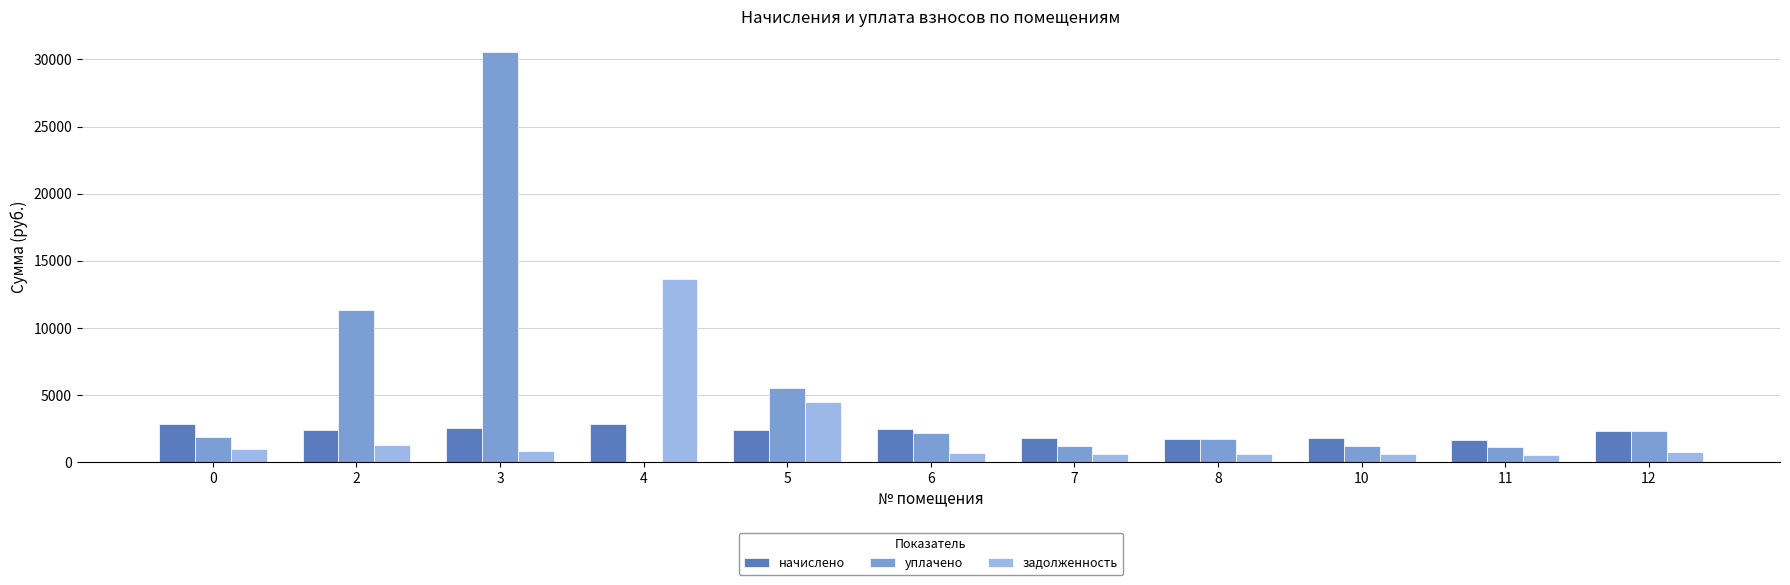

What is the maximum value shown in the chart?

30590.8